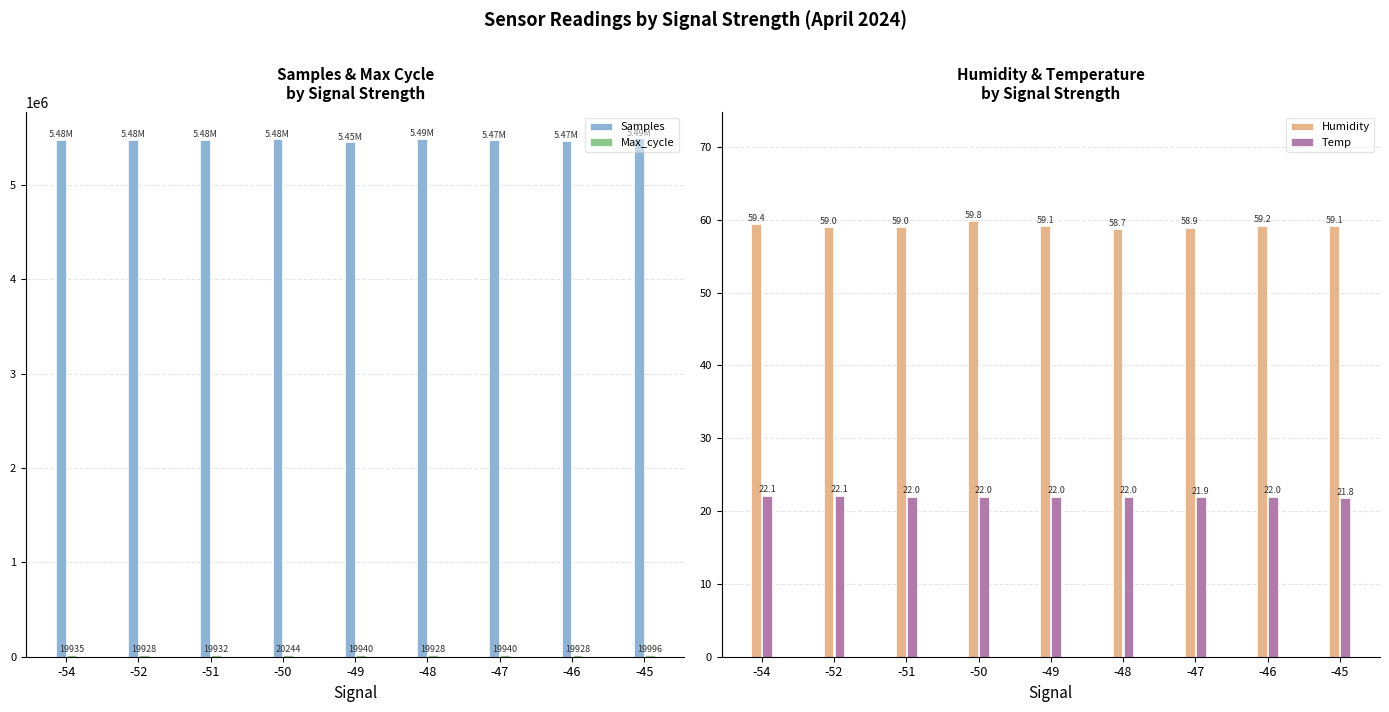

What is the sum of the Samples values at -49 and -47?

10926040